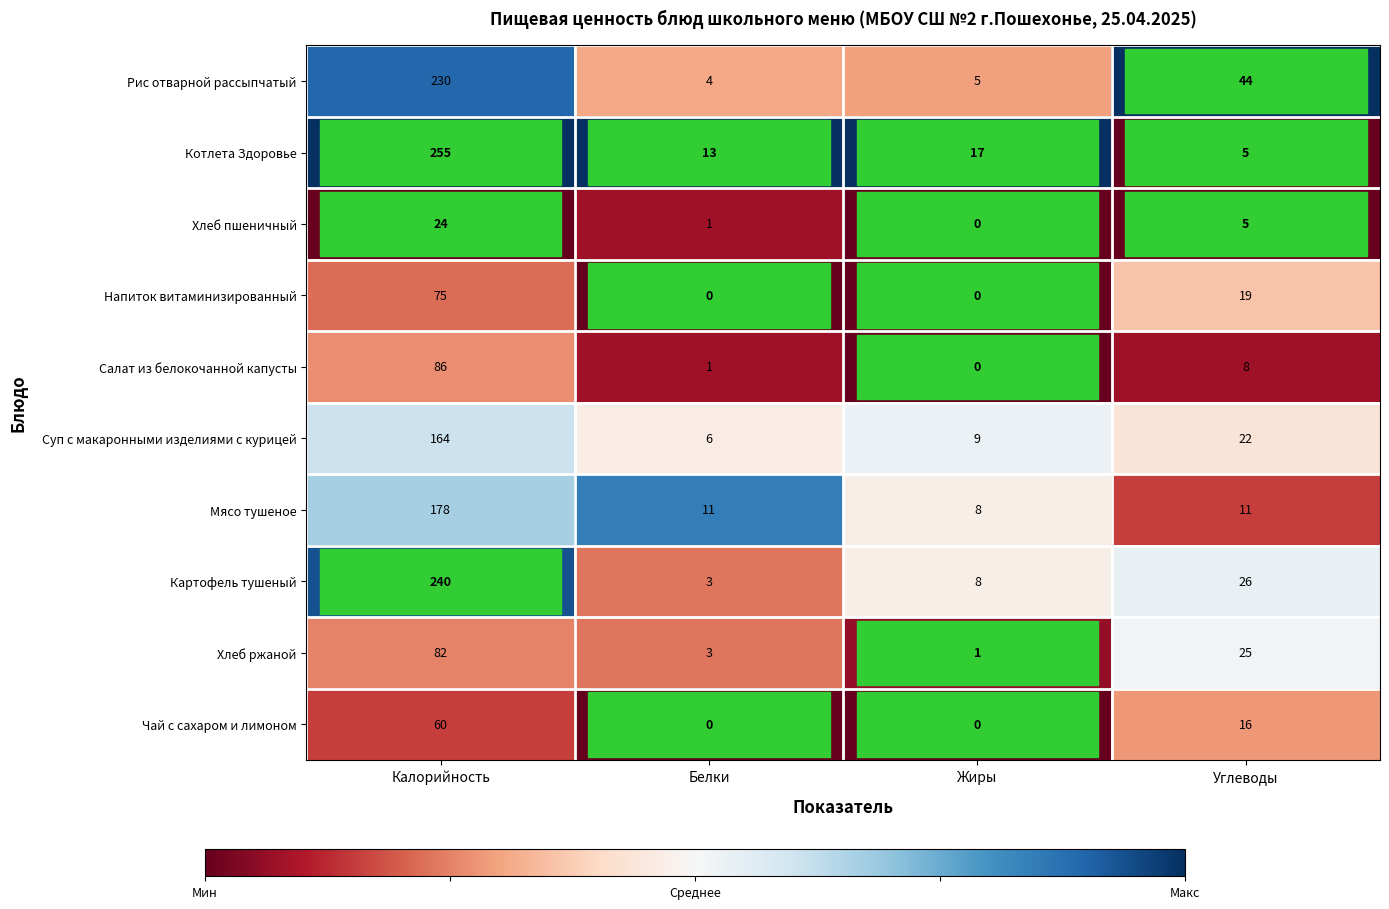

How many data points in Хлеб ржаной are less than 25?

2